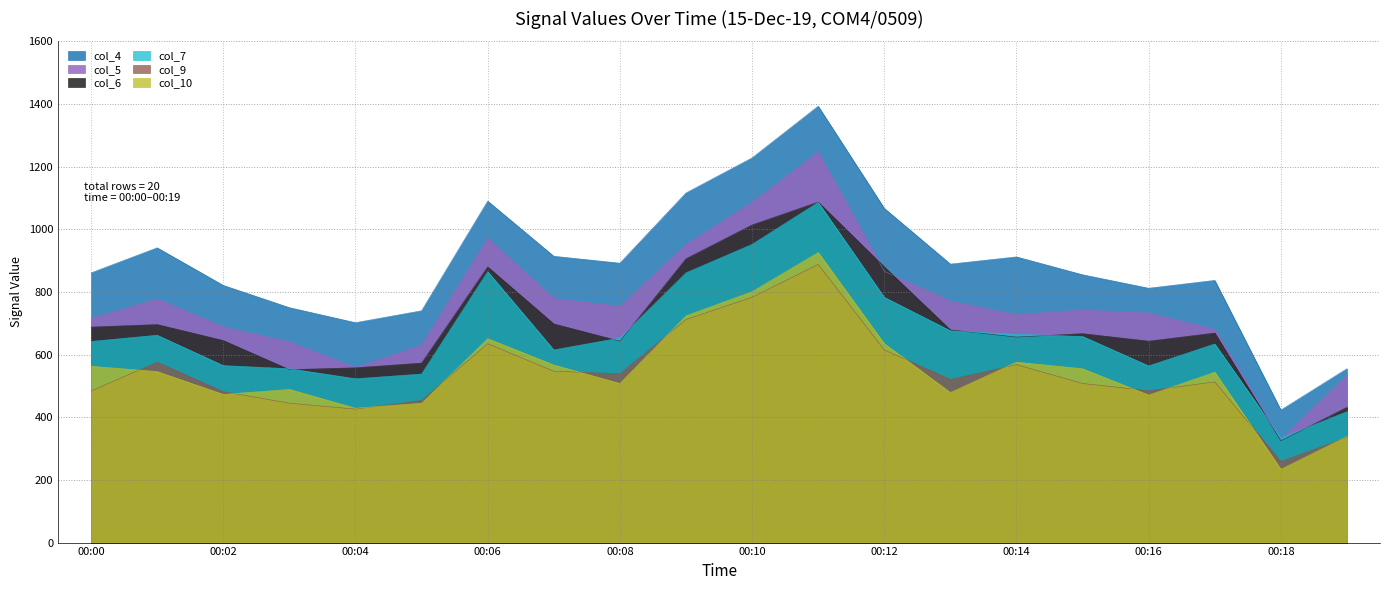

What is the value of the col_6 point at the 14th from the left?

679